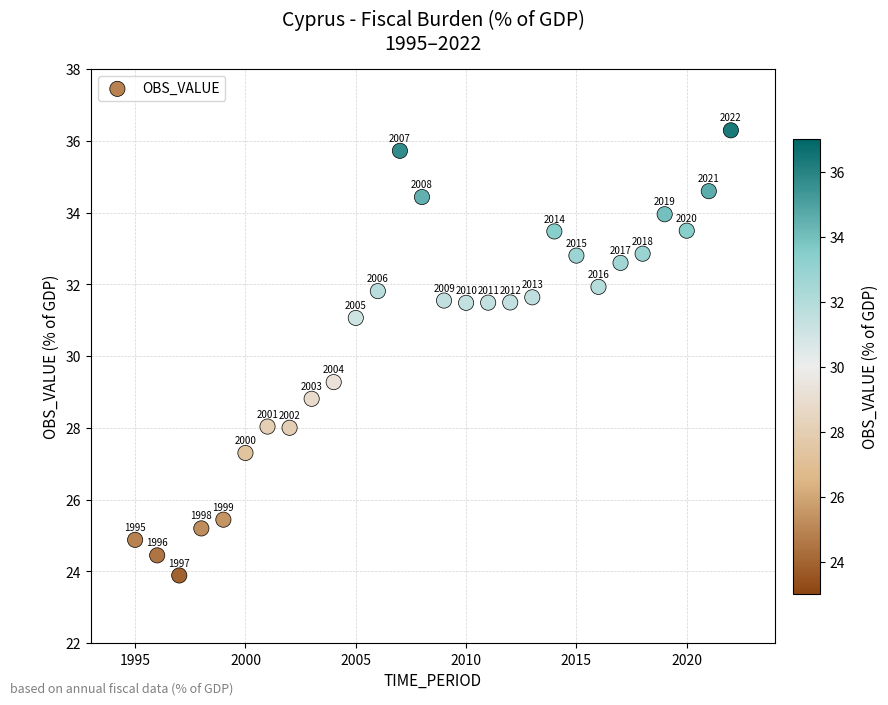

What is the range of Y values (max minus min)?

12.4